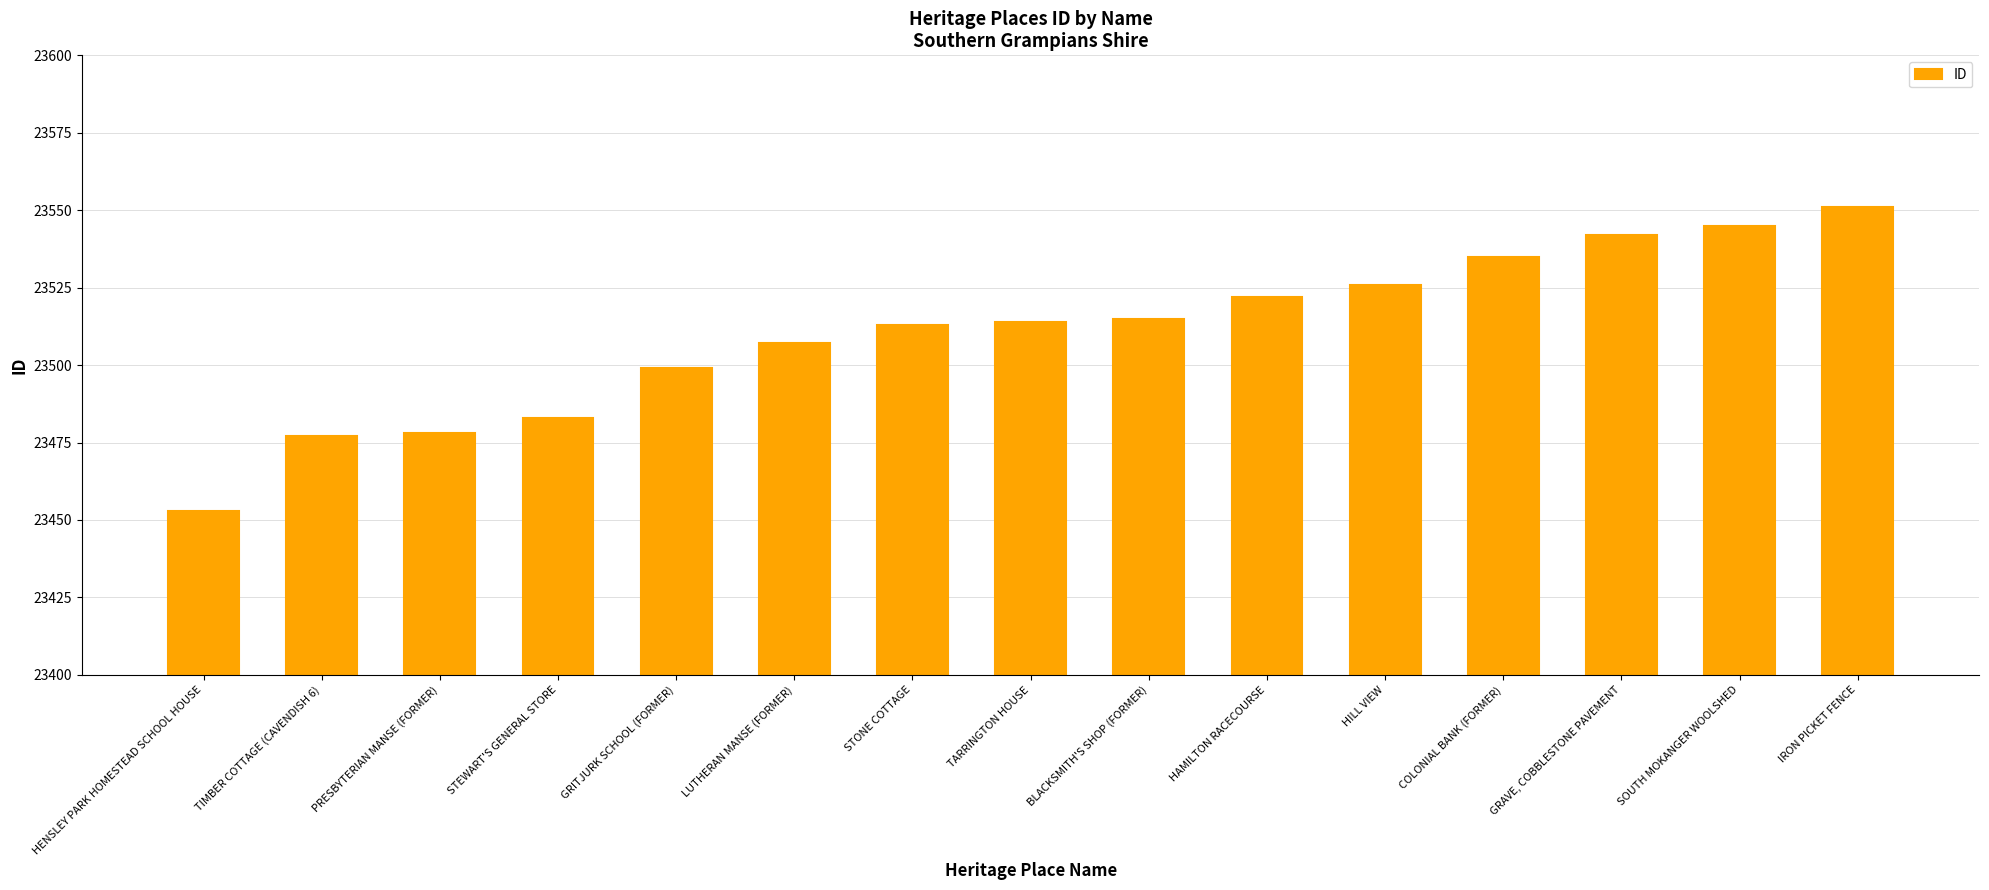

Reading right to left, list all the values displayed in this chart.

IRON PICKET FENCE=23551	SOUTH MOKANGER WOOLSHED=23545	GRAVE, COBBLESTONE PAVEMENT=23542	COLONIAL BANK (FORMER)=23535	HILL VIEW=23526	HAMILTON RACECOURSE=23522	BLACKSMITH'S SHOP (FORMER)=23515	TARRINGTON HOUSE=23514	STONE COTTAGE=23513	LUTHERAN MANSE (FORMER)=23507	GRITJURK SCHOOL (FORMER)=23499	STEWART'S GENERAL STORE=23483	PRESBYTERIAN MANSE (FORMER)=23478	TIMBER COTTAGE (CAVENDISH 6)=23477	HENSLEY PARK HOMESTEAD SCHOOL HOUSE=23453